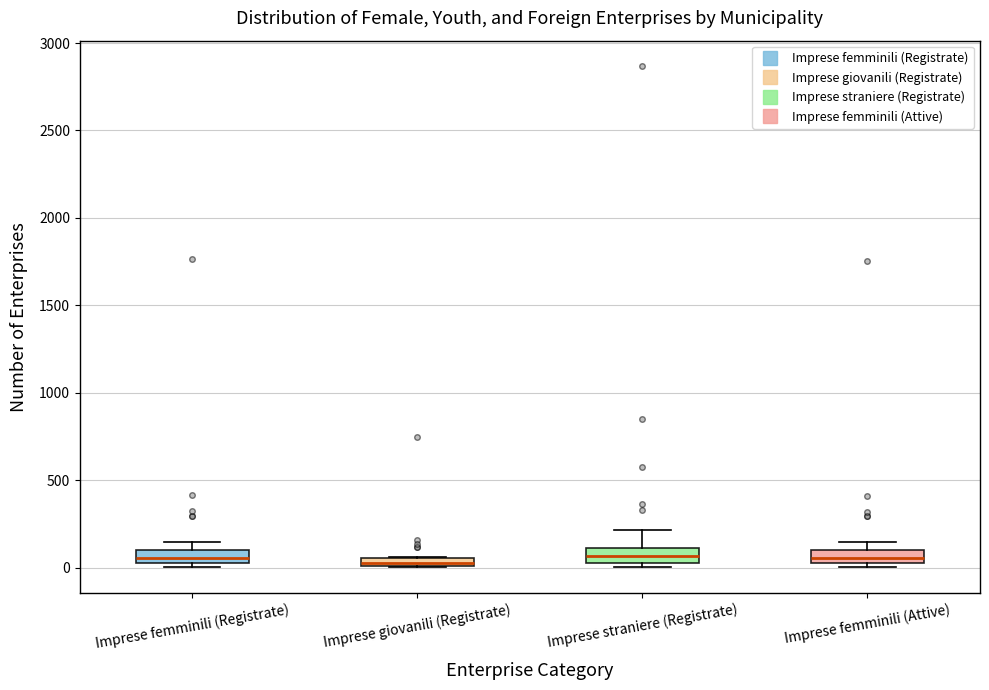

Where is the lower edge of the box for Imprese femminili (Registrate) on the y-axis? The values are not printed on the chart, so give them approximately, as read against the axis.

0